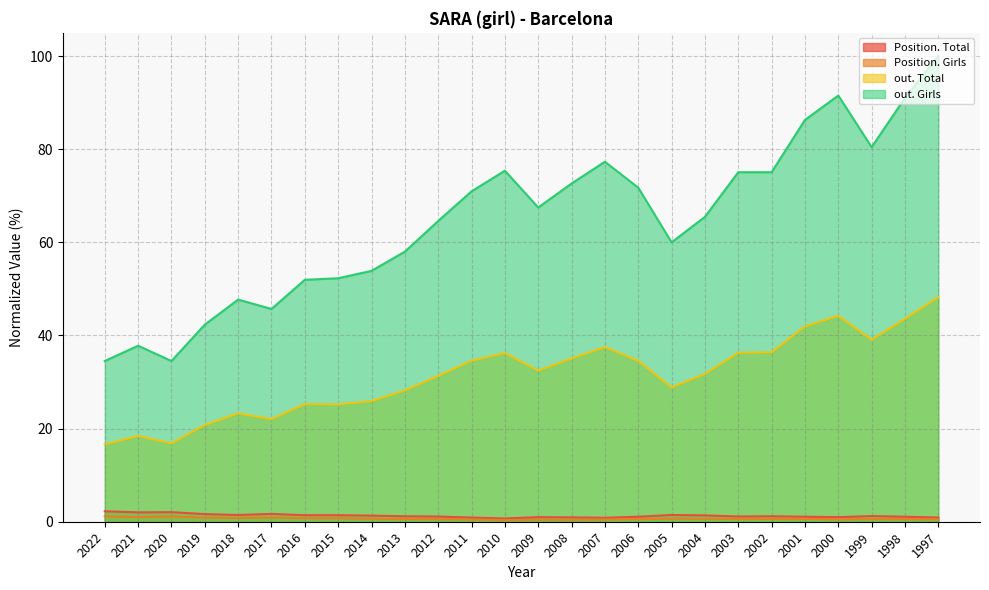

What is the minimum value shown in the chart?

0.4